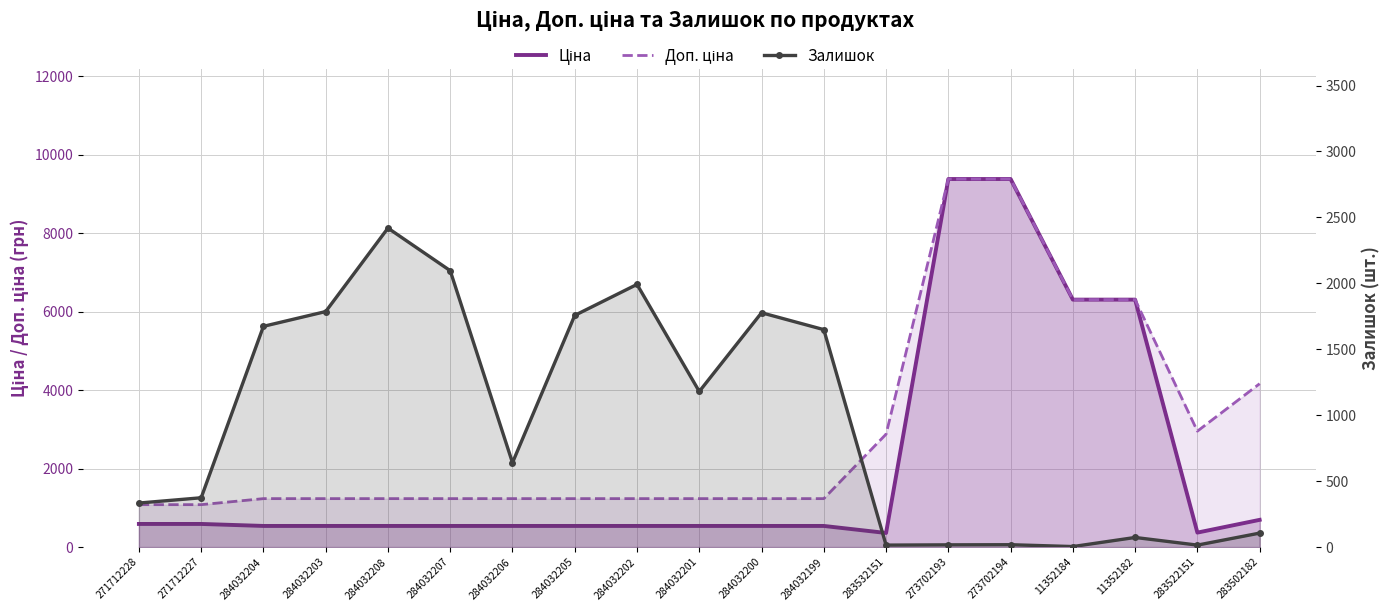

Between 273702194 and 11352184, which series saw the biggest shift?

Ціна